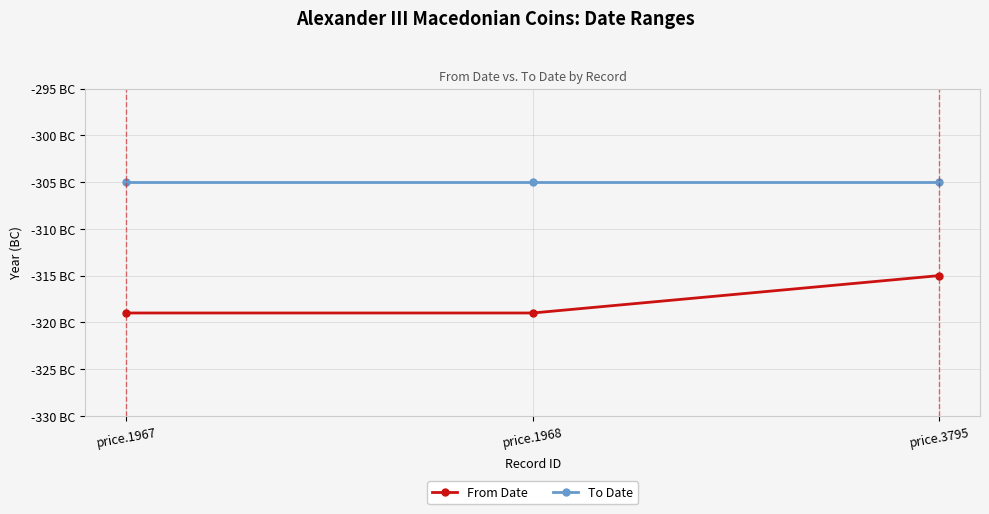

At which category is the sum across all series the highest?

price.3795